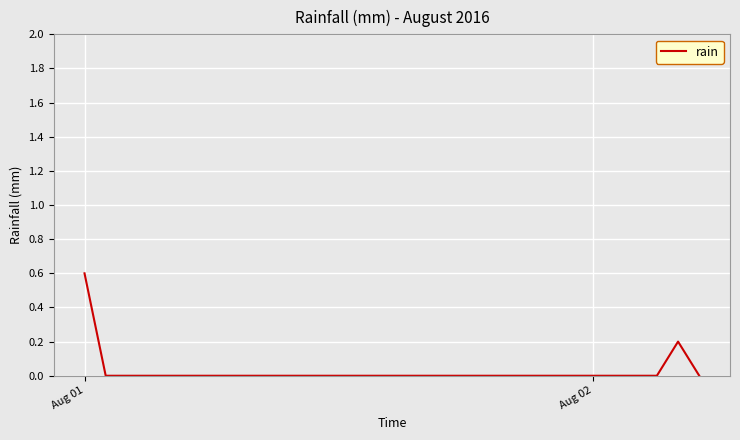

What is the difference between the maximum and minimum values?

0.6